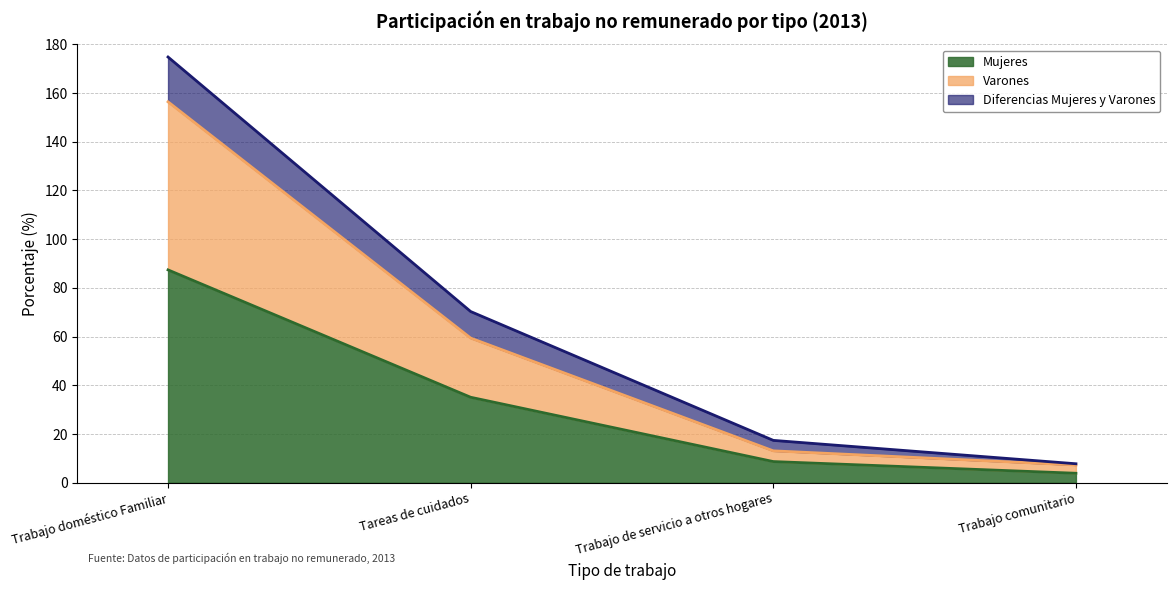

Where is Mujeres nearest to the value 45?

Tareas de cuidados